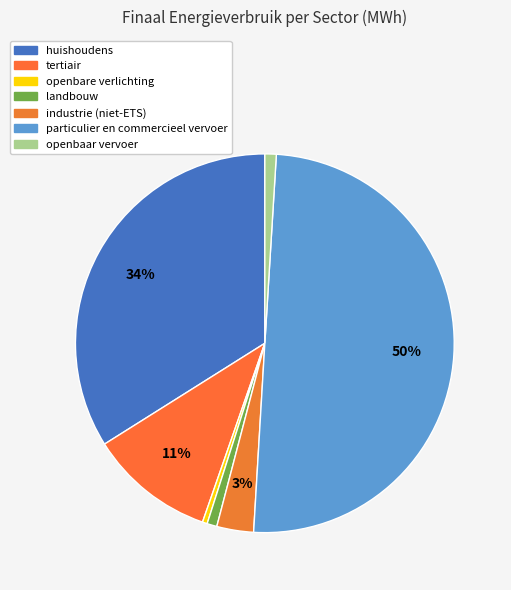

Which has a higher value, openbaar vervoer or industrie (niet-ETS)?

industrie (niet-ETS)